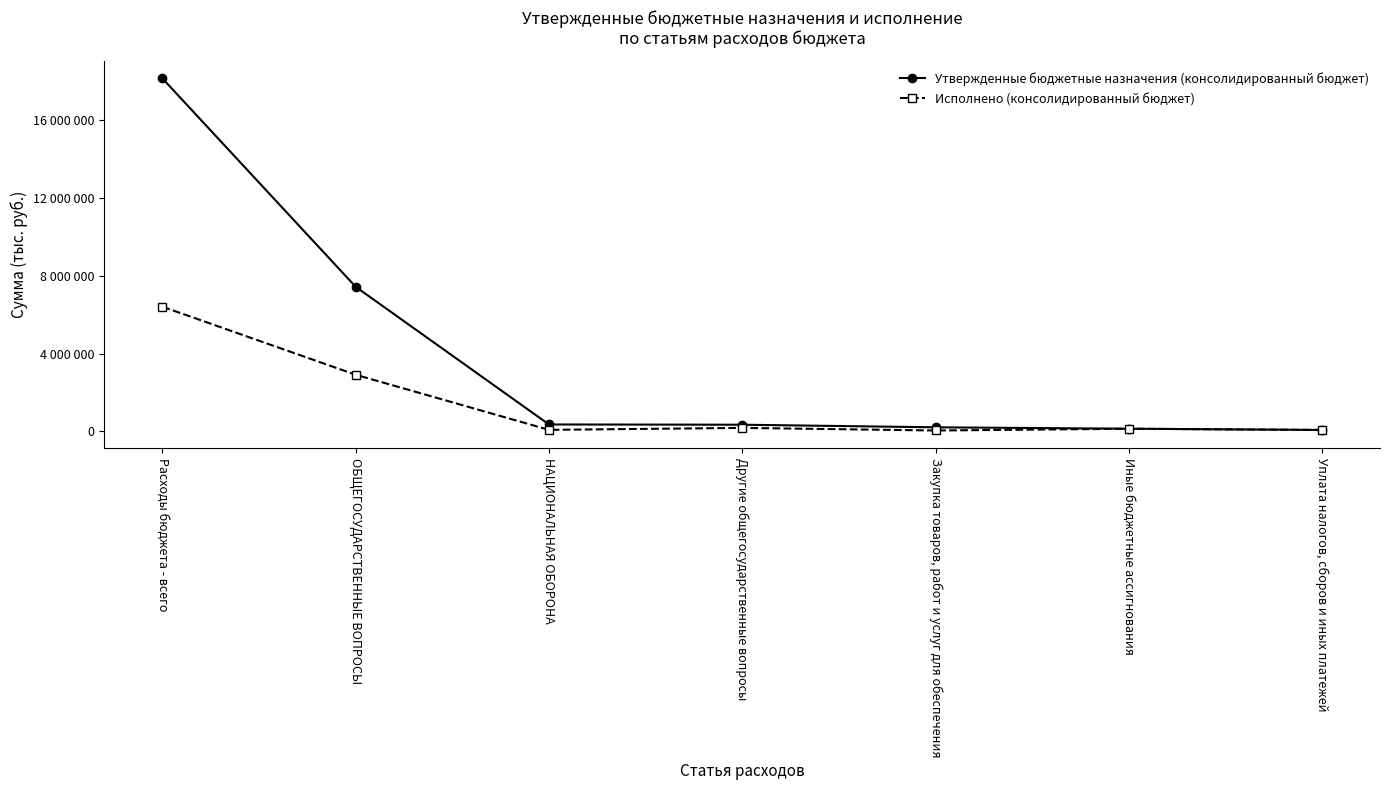

What are all the series names shown in the legend?

Утвержденные бюджетные назначения (консолидированный бюджет), Исполнено (консолидированный бюджет)